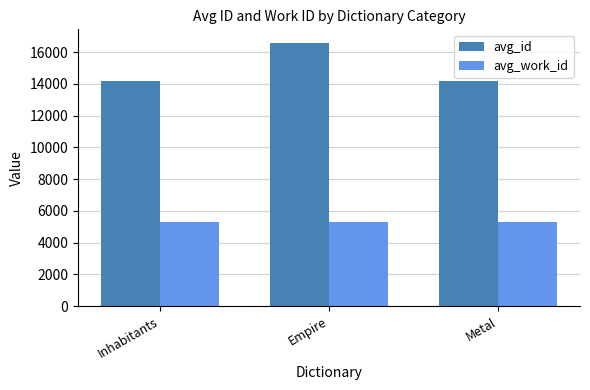

What is the label of the 1st bar from the right?

Metal